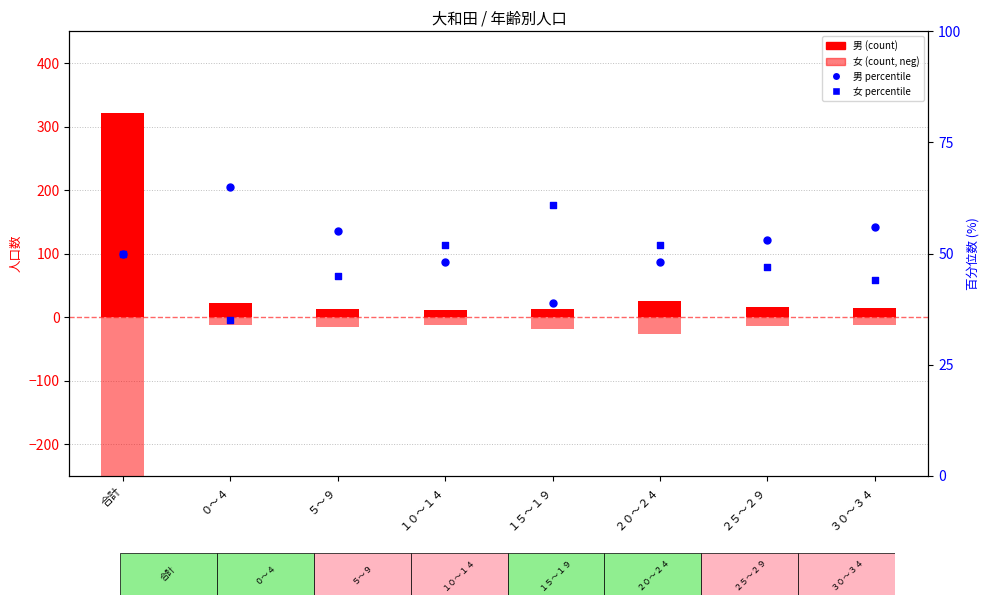

Which series has the widest spread of Y values?

男 (count)